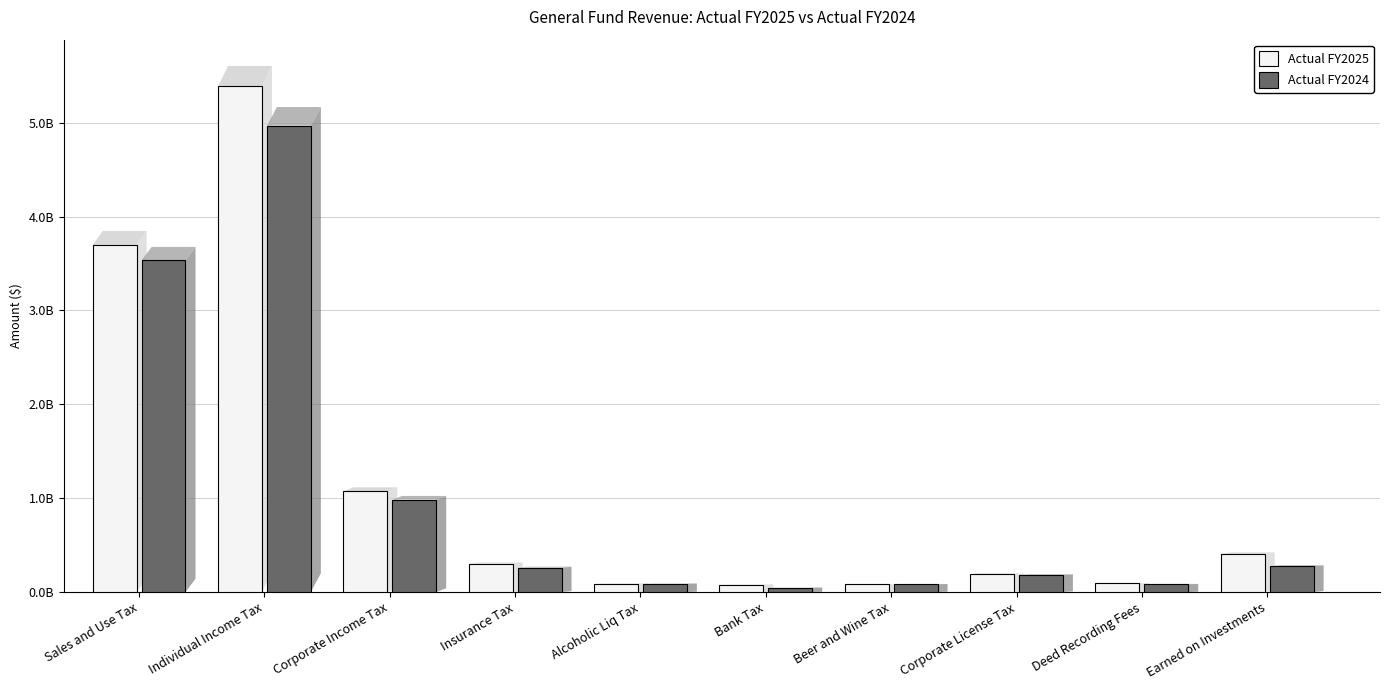

What is the sum of all Actual FY2024 values?

10504915754.0